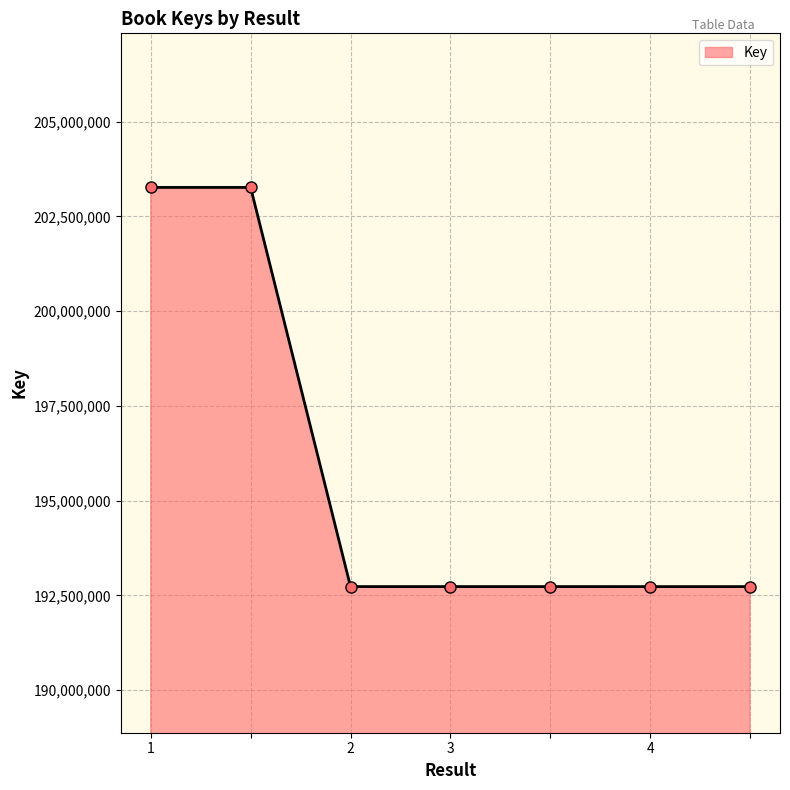

What is the maximum value shown in the chart?

203265165